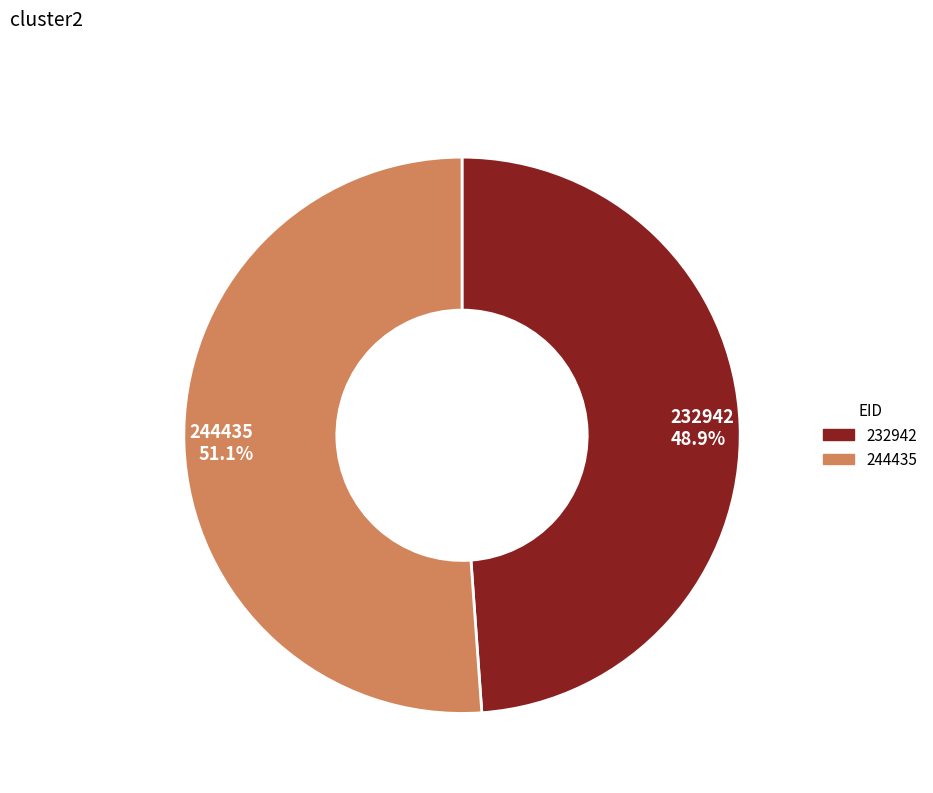

Between 232942 48.9% and 244435 51.1%, which is larger?

244435 51.1%